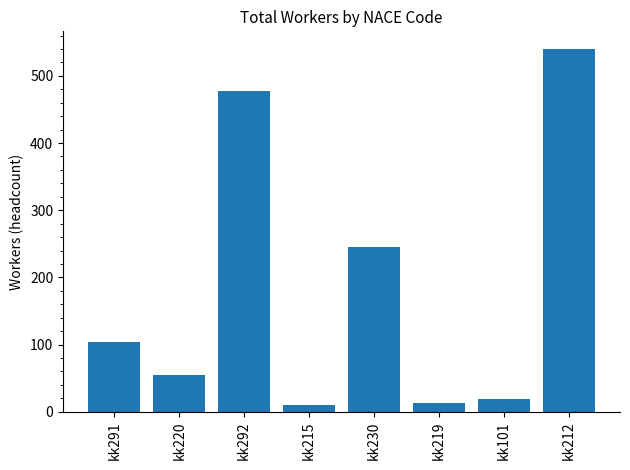

Which has a higher value, kk215 or kk101?

kk101